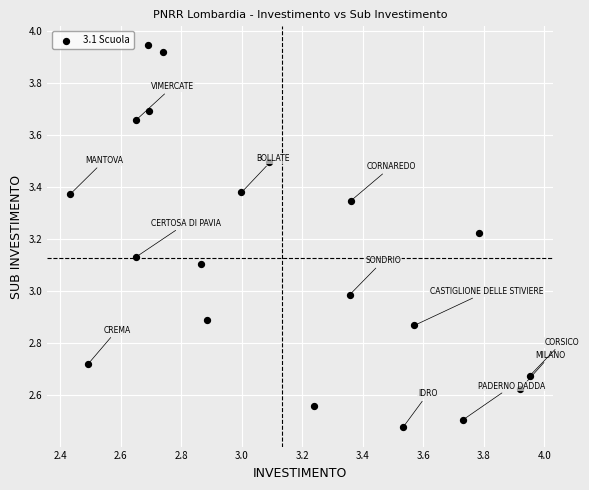

What is the range of Y values (max minus min)?

1.5